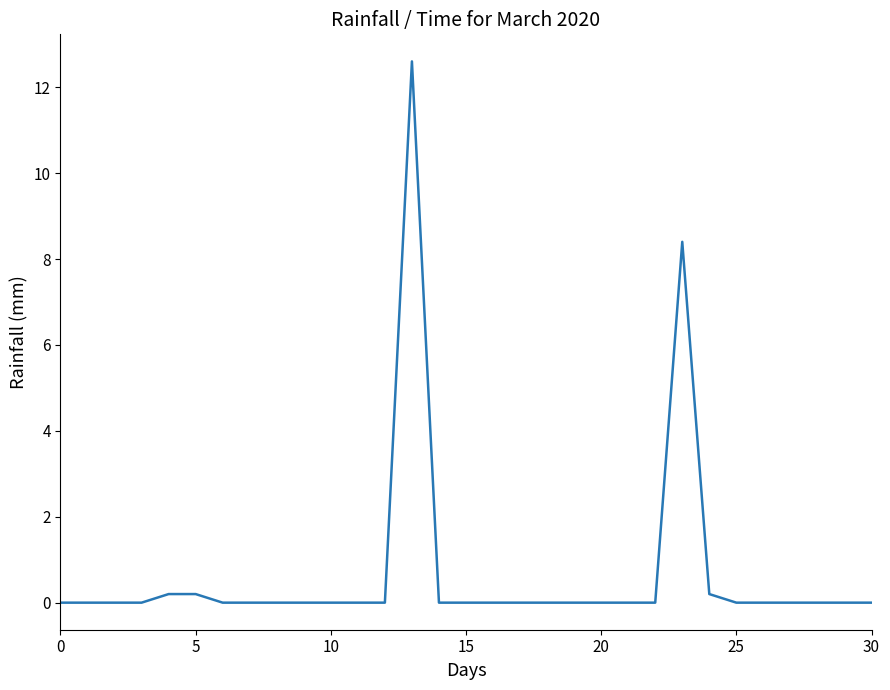

Reading left to right, extract all data points from this chart.

0.0	0.0	0.0	0.0	0.2	0.2	0.0	0.0	0.0	0.0	0.0	0.0	0.0	12.6	0.0	0.0	0.0	0.0	0.0	0.0	0.0	0.0	0.0	8.4	0.2	0.0	0.0	0.0	0.0	0.0	0.0